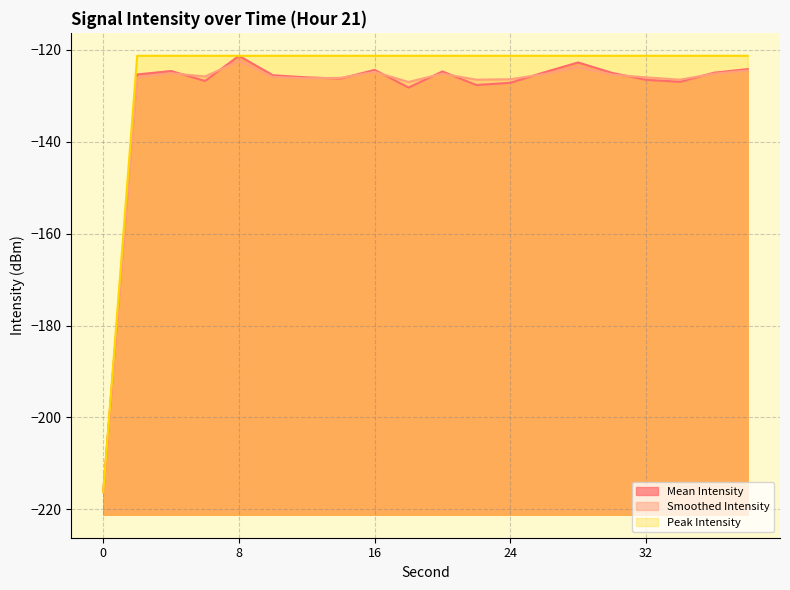

List the series in order of their peak value, highest first.

Mean Intensity, Peak Intensity, Smoothed Intensity